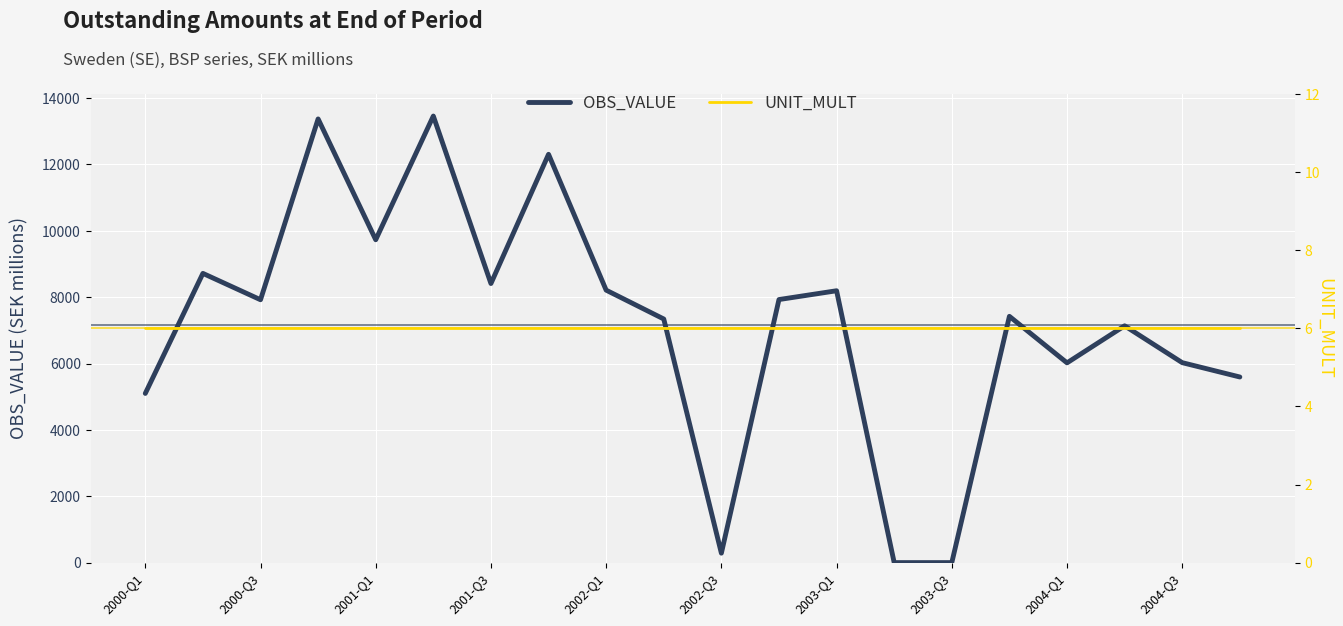

Which category has the lowest value in the OBS_VALUE series?

13